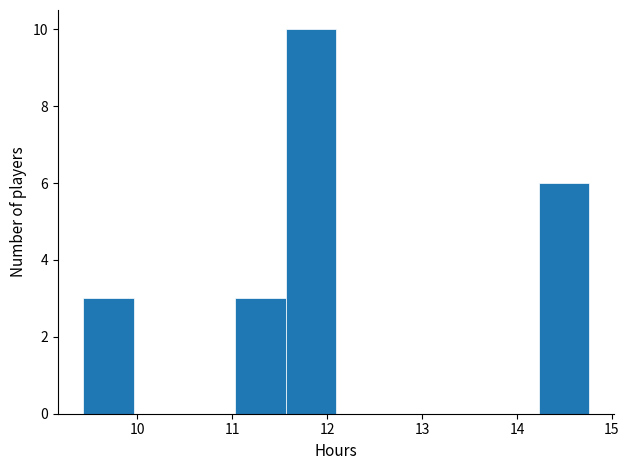

Reading left to right, transcribe this chart: for each bar, give the range it covers on the x-axis and its height. Neither the bar edges nor the heights are printed on the chart, so give them approximately, as read against the axes.

9.4 to 10.0: 3
10.0 to 10.5: 0
10.5 to 11.0: 0
11.0 to 11.6: 3
11.6 to 12.1: 10
12.1 to 12.6: 0
12.6 to 13.2: 0
13.2 to 13.7: 0
13.7 to 14.2: 0
14.2 to 14.8: 6